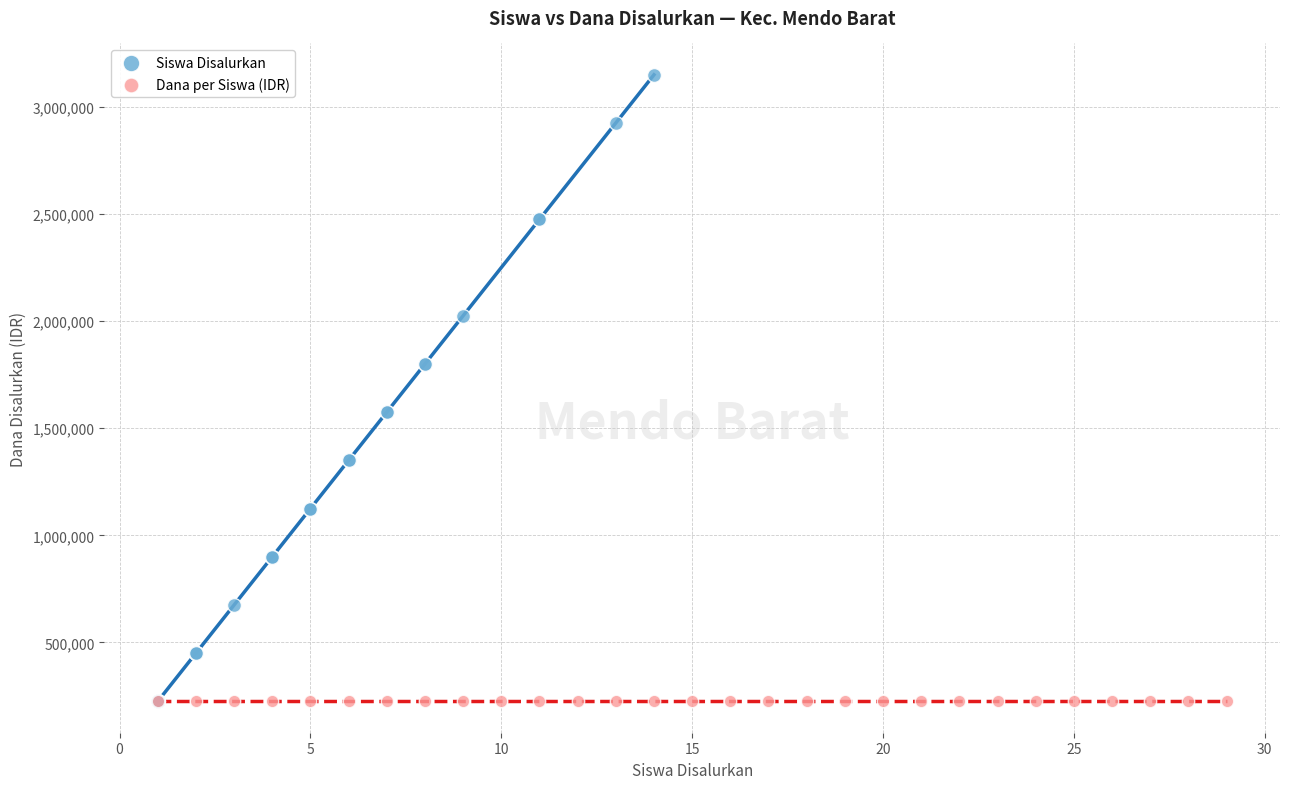

Which series contains the highest Y value?

Siswa Disalurkan